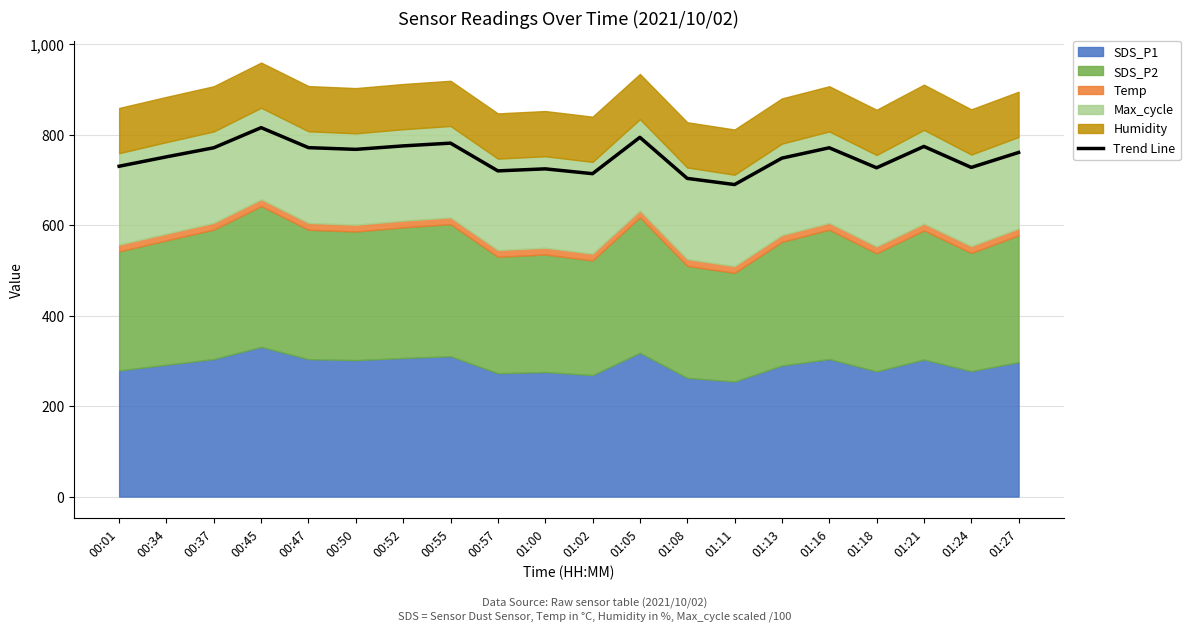

What is the label of the 8th point from the right?

01:08